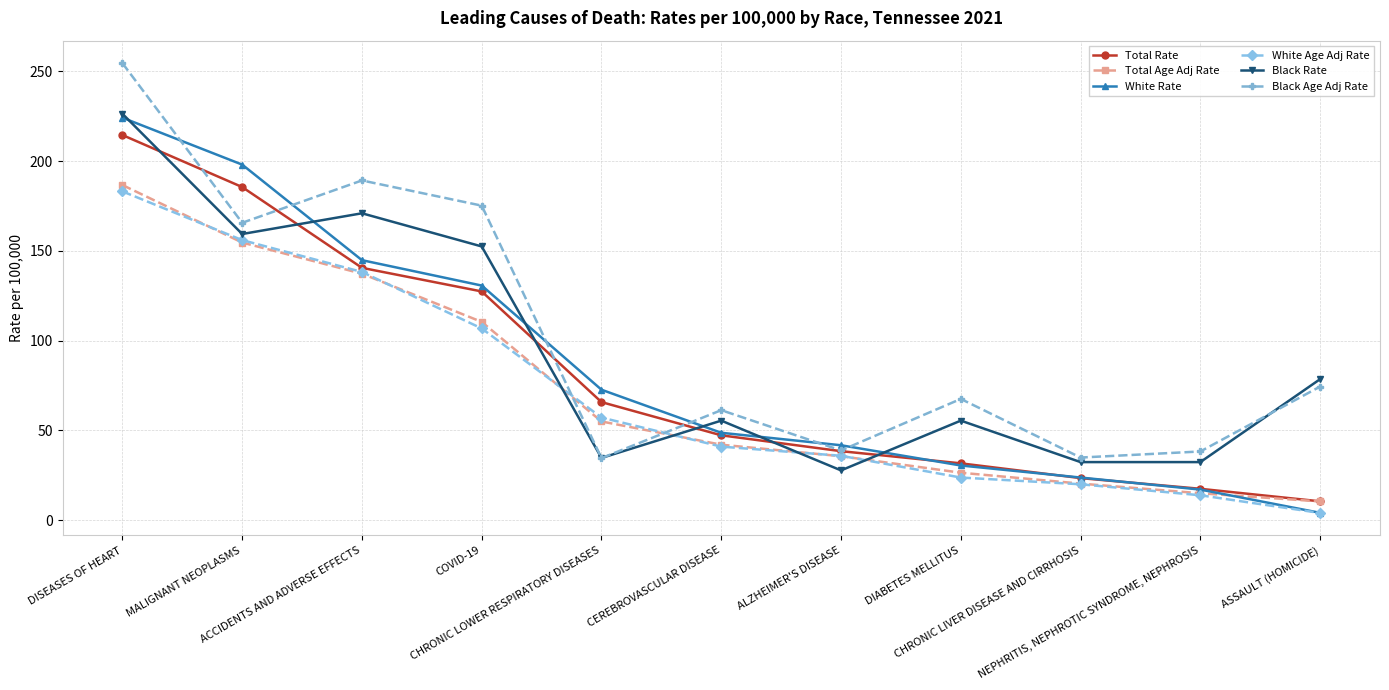

True or false: White Rate and Black Age Adj Rate intersect in this chart.

True